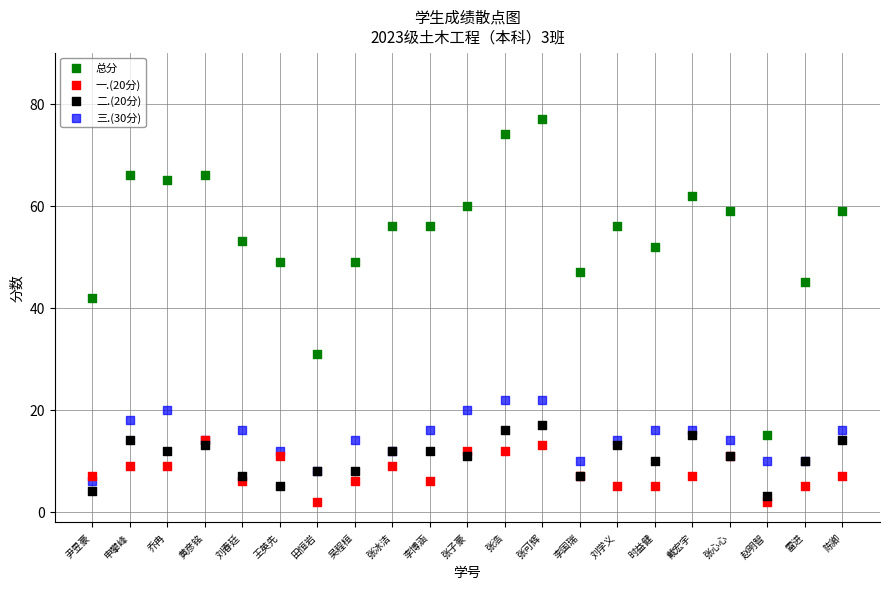

Which series contains the highest Y value?

总分